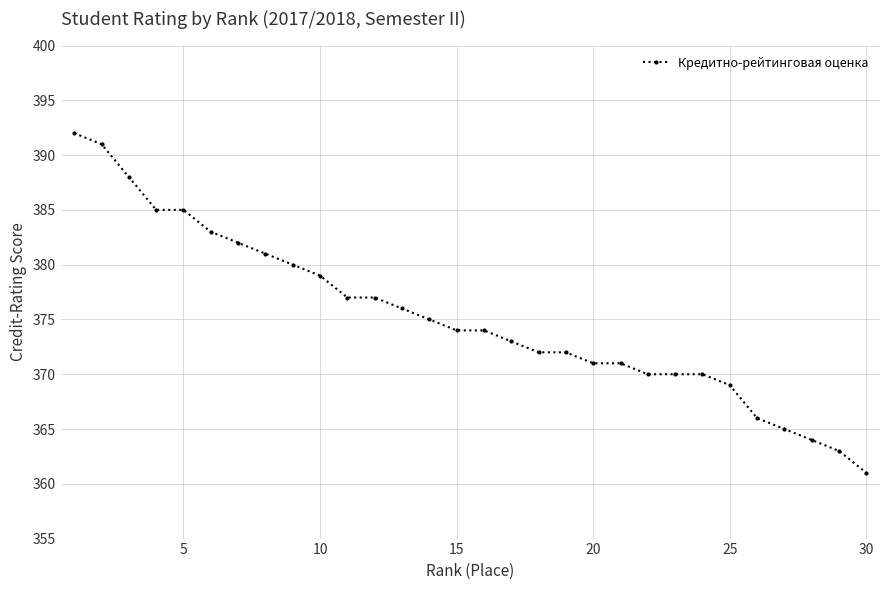

What is the sum of all values?

11256